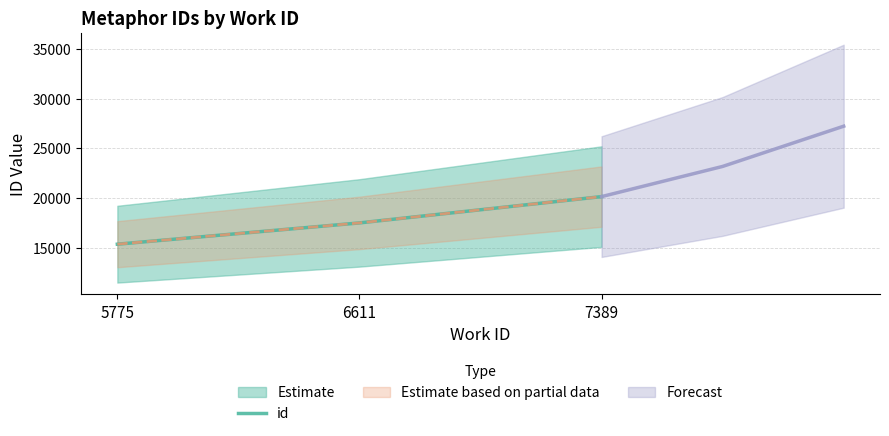

What is the difference between the maximum and minimum values?

4770